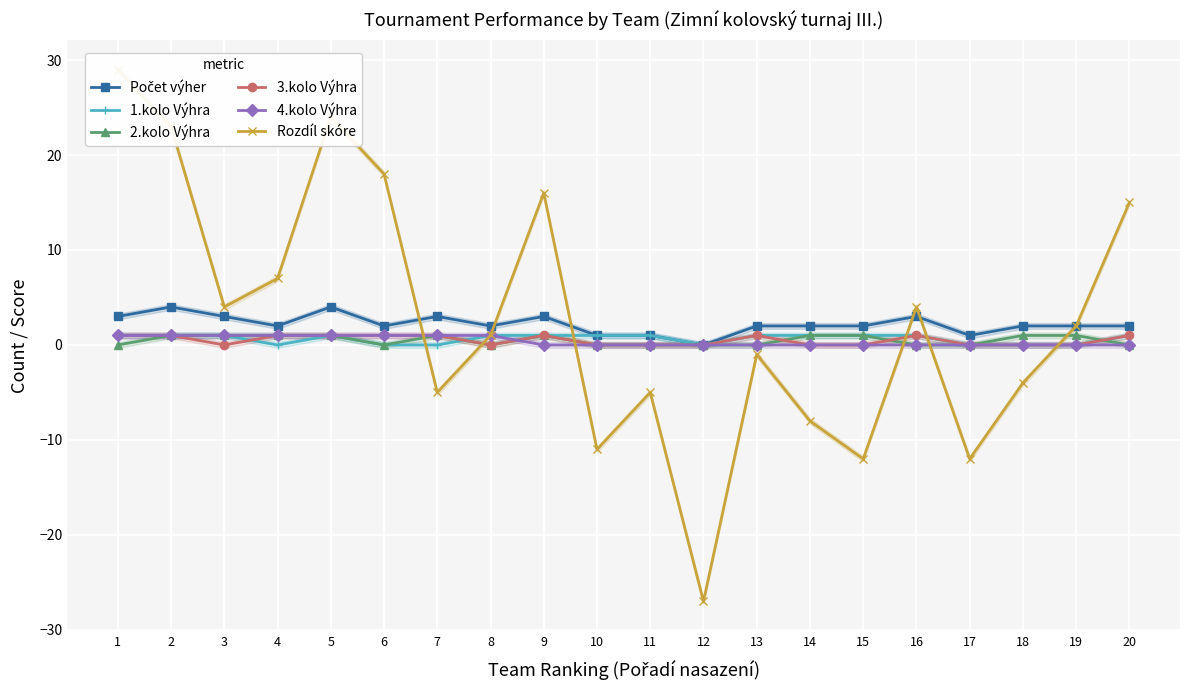

Reading left to right, extract all data points from this chart.

Počet výher: 1=3	2=4	3=3	4=2	5=4	6=2	7=3	8=2	9=3	10=1	11=1	12=0	13=2	14=2	15=2	16=3	17=1	18=2	19=2	20=2
1.kolo Výhra: 1=1	2=1	3=1	4=0	5=1	6=0	7=0	8=1	9=1	10=1	11=1	12=0	13=1	14=1	15=1	16=1	17=0	18=0	19=0	20=1
2.kolo Výhra: 1=0	2=1	3=1	4=1	5=1	6=0	7=1	8=0	9=1	10=0	11=0	12=0	13=0	14=1	15=1	16=0	17=0	18=1	19=1	20=0
3.kolo Výhra: 1=1	2=1	3=0	4=1	5=1	6=1	7=1	8=0	9=1	10=0	11=0	12=0	13=1	14=0	15=0	16=1	17=0	18=0	19=0	20=1
4.kolo Výhra: 1=1	2=1	3=1	4=1	5=1	6=1	7=1	8=1	9=0	10=0	11=0	12=0	13=0	14=0	15=0	16=0	17=0	18=0	19=0	20=0
Rozdíl skóre: 1=29	2=23	3=4	4=7	5=24	6=18	7=-5	8=1	9=16	10=-11	11=-5	12=-27	13=-1	14=-8	15=-12	16=4	17=-12	18=-4	19=2	20=15